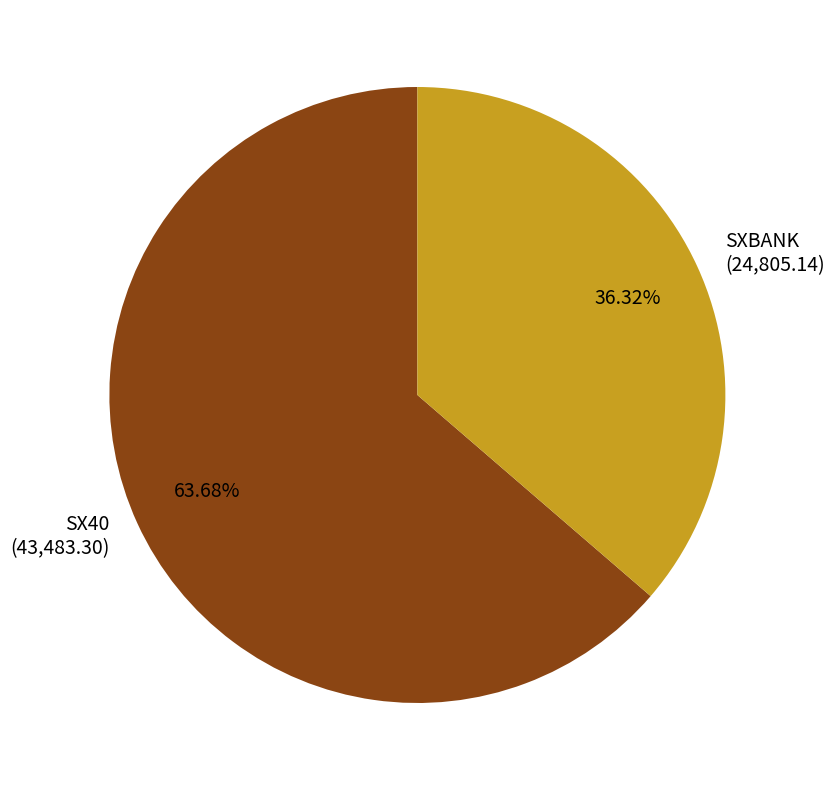

What is the ratio of the value at SXBANK to the value at SX40?

0.6